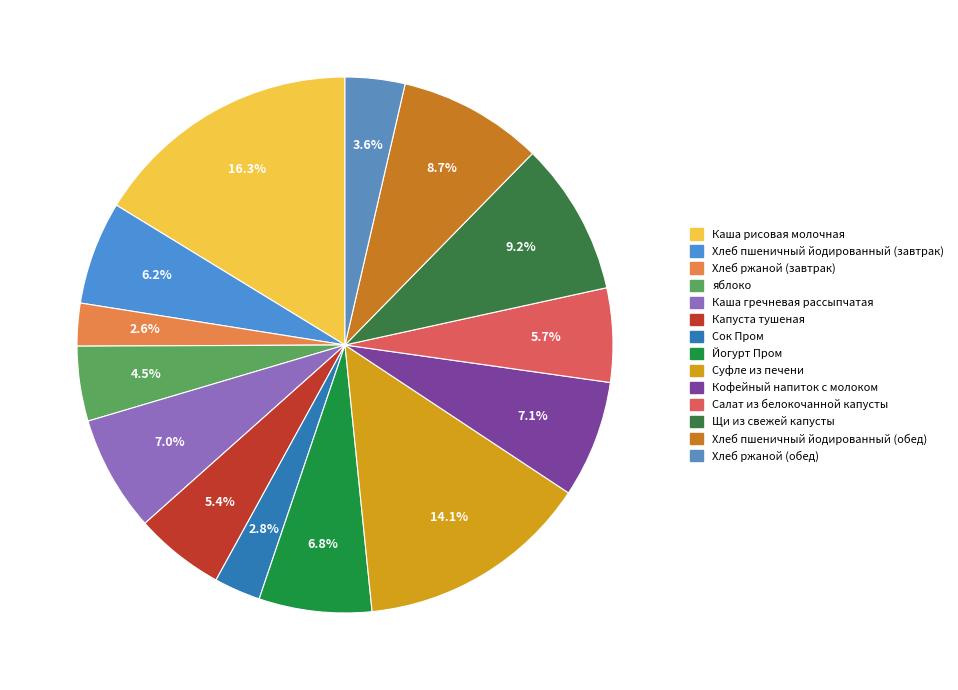

To the nearest percent, what is the combined percentage of Кофейный напиток с молоком and Капуста тушеная?

12%